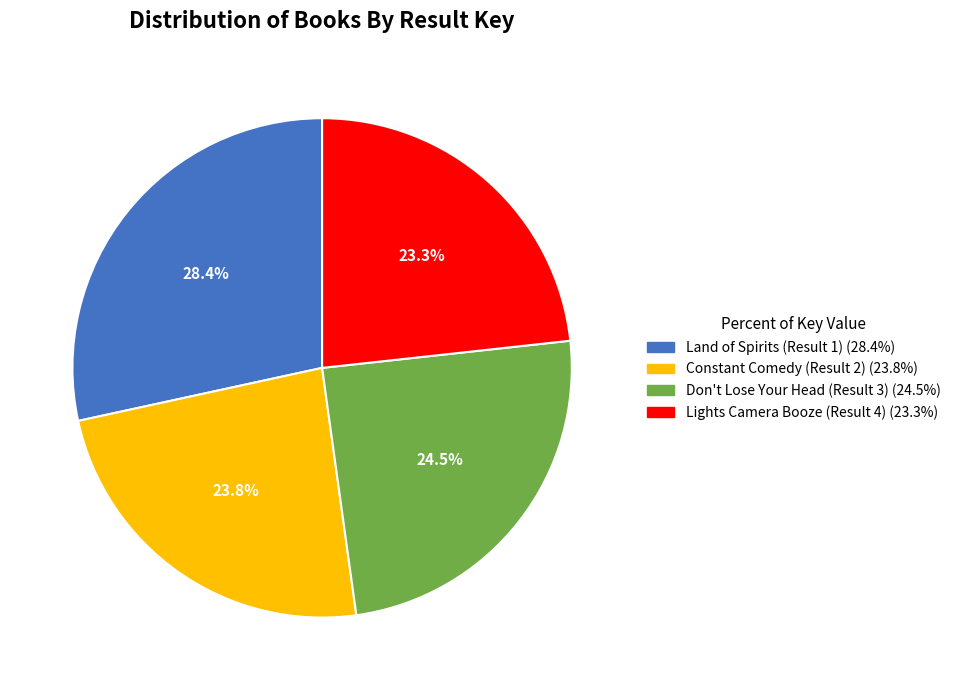

What percentage is NOT represented by Don't Lose Your Head (Result 3)?

75.5%